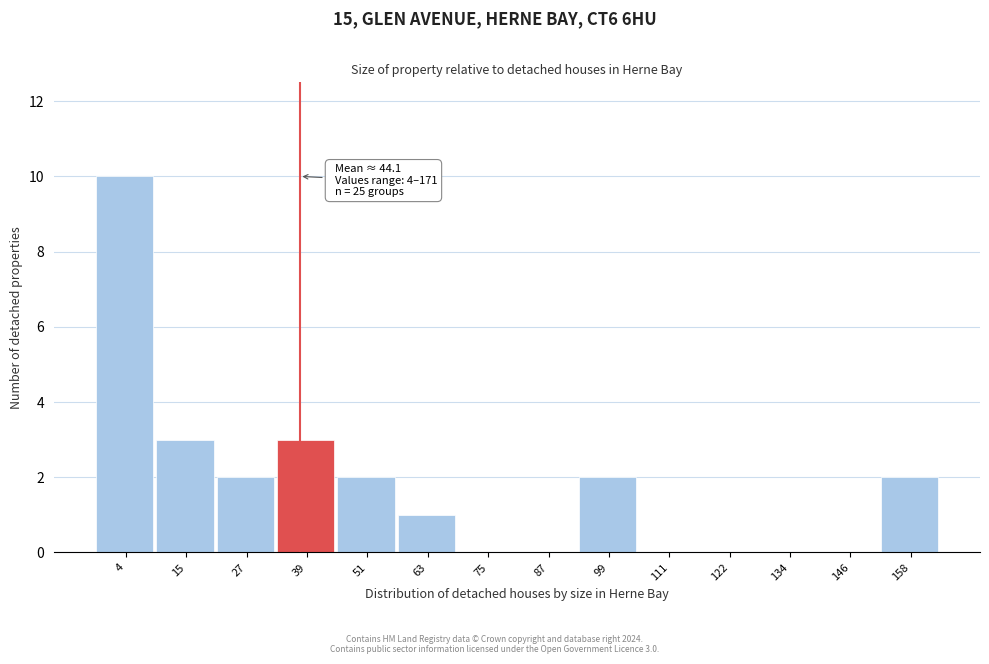

Reading left to right, what are all the values shown in this chart?

4=10	15=3	27=2	39=3	51=2	63=1	75=0	87=0	99=2	111=0	122=0	134=0	146=0	158=2